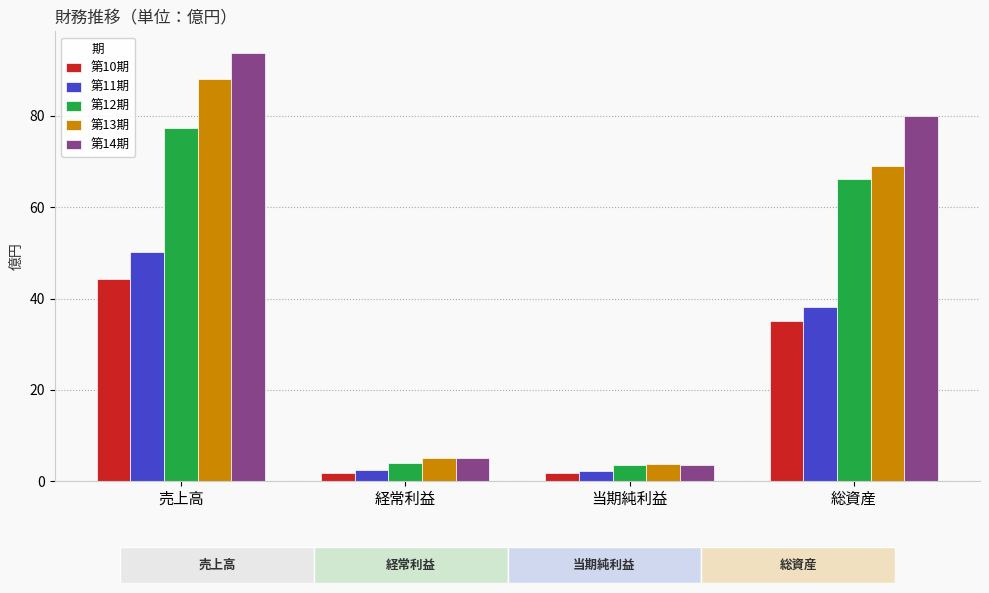

What is the approximate value of 第14期 at 総資産?

80.0